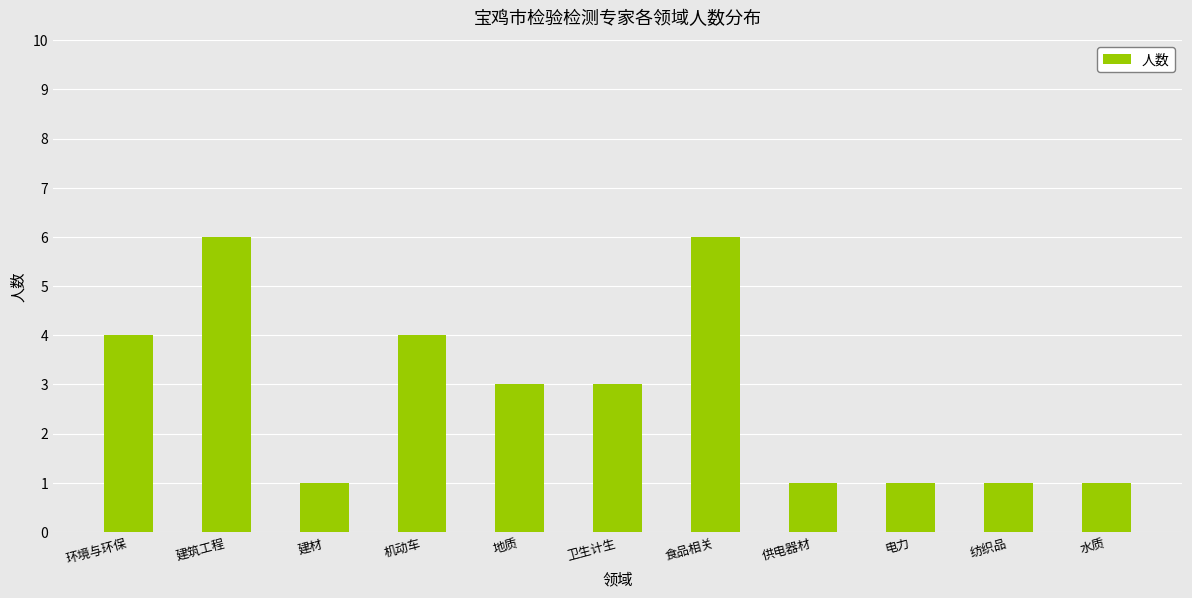

What is the change in value from 机动车 to 卫生计生?

-1